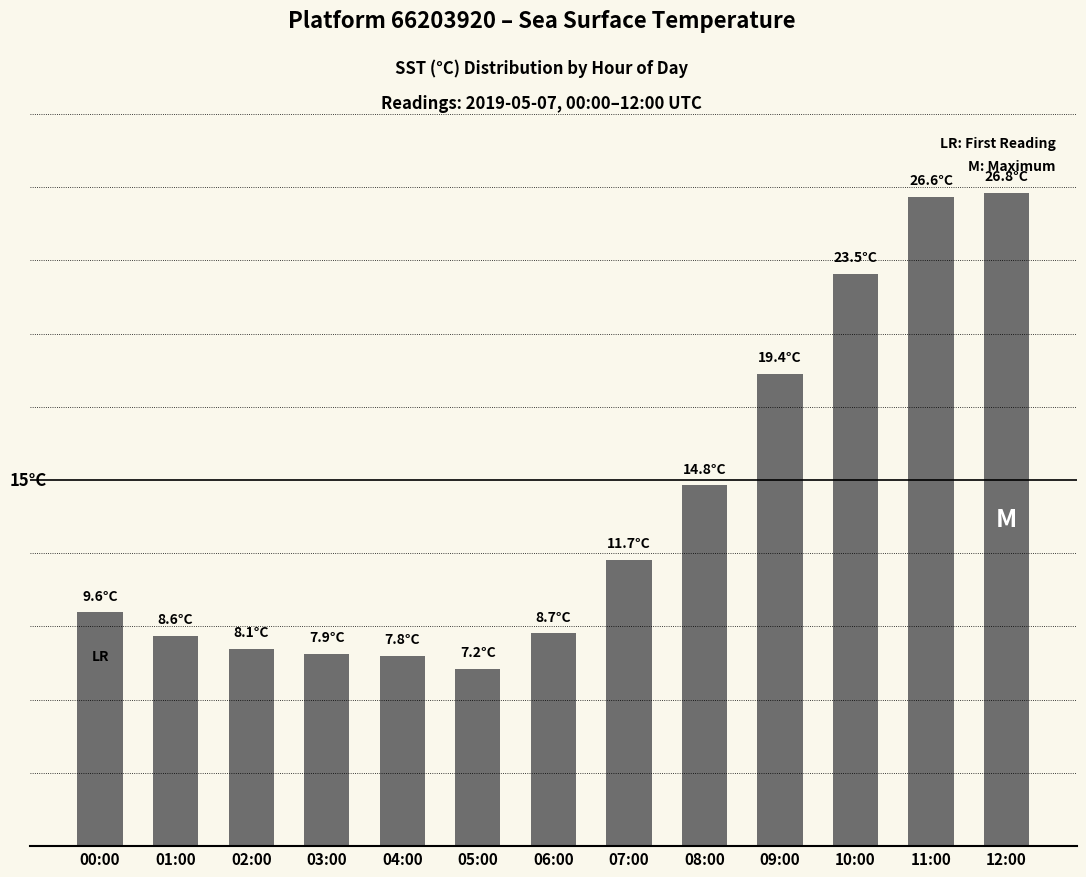

Does the chart contain stacked bars?

No